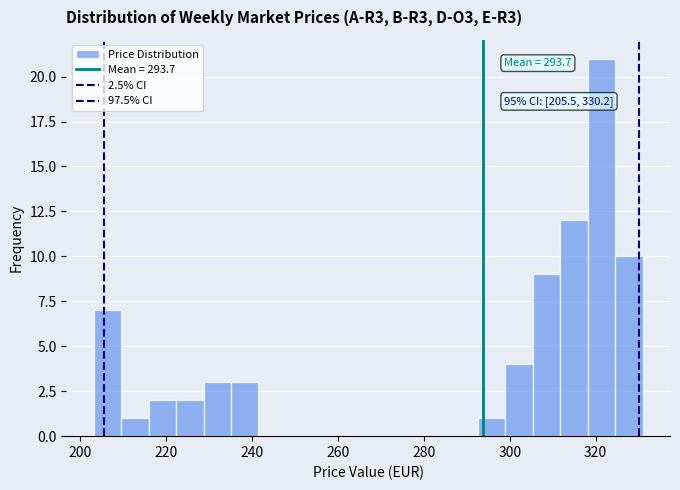

Around what value on the x-axis is the tallest bar? Give the approximate position of its centre, as read against the axis.

322